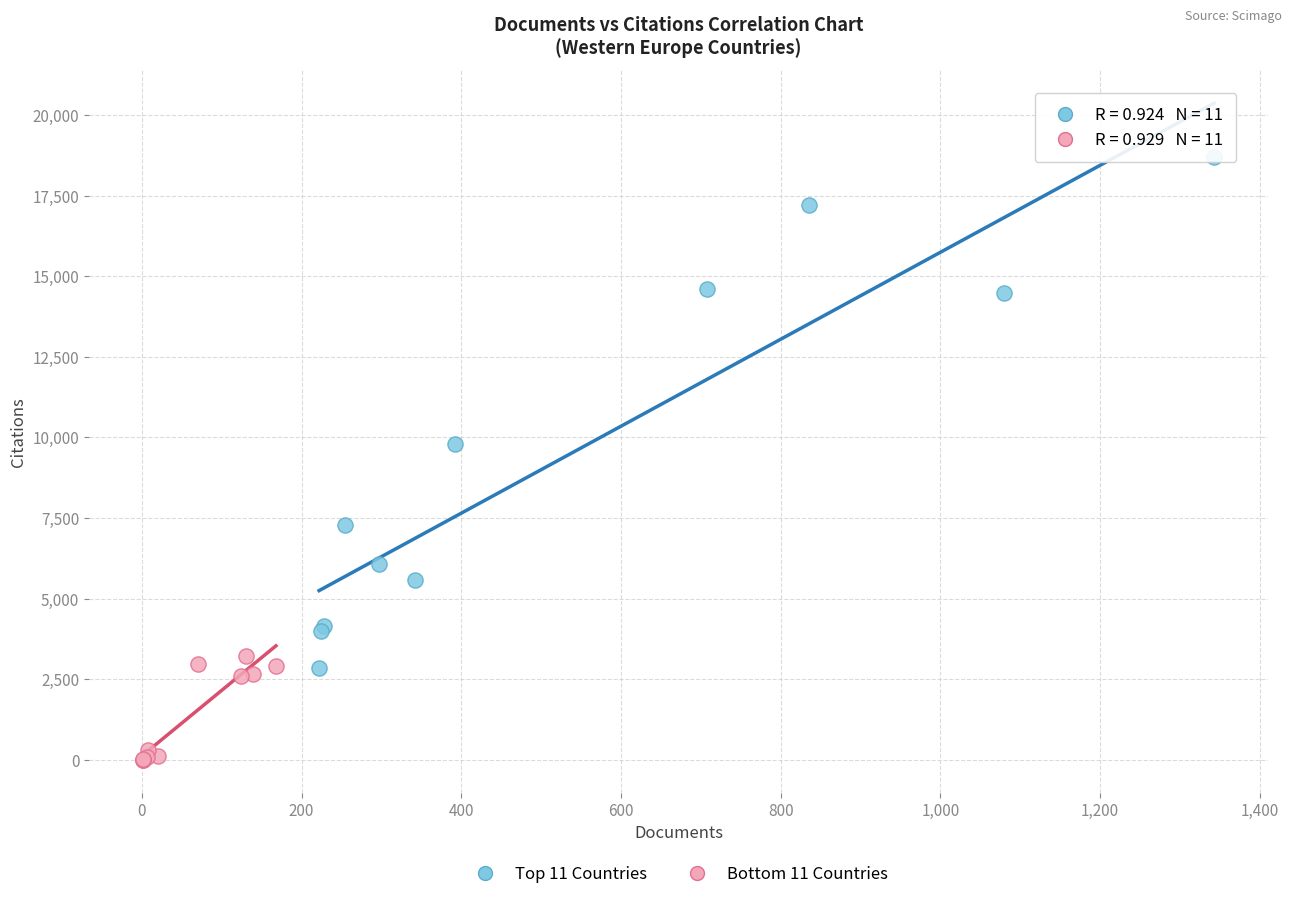

What are all the series names shown in the legend?

Top 11 Countries, Bottom 11 Countries